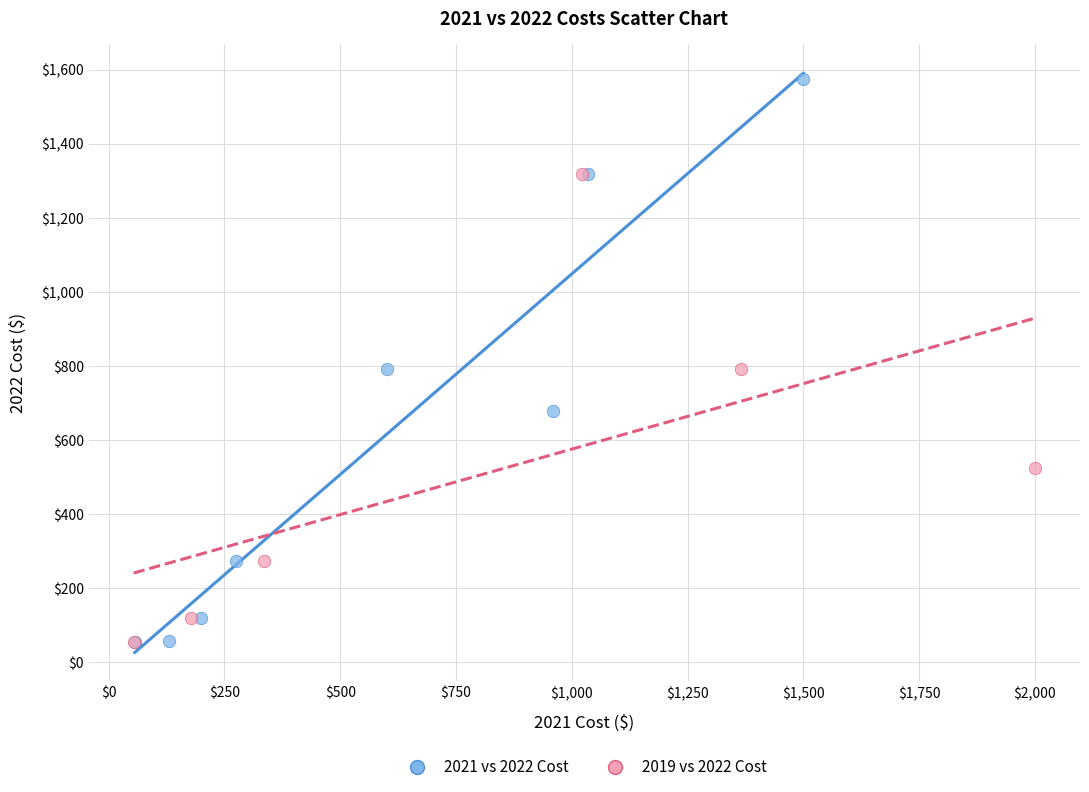

Which series reaches the maximum Y coordinate?

2021 vs 2022 Cost